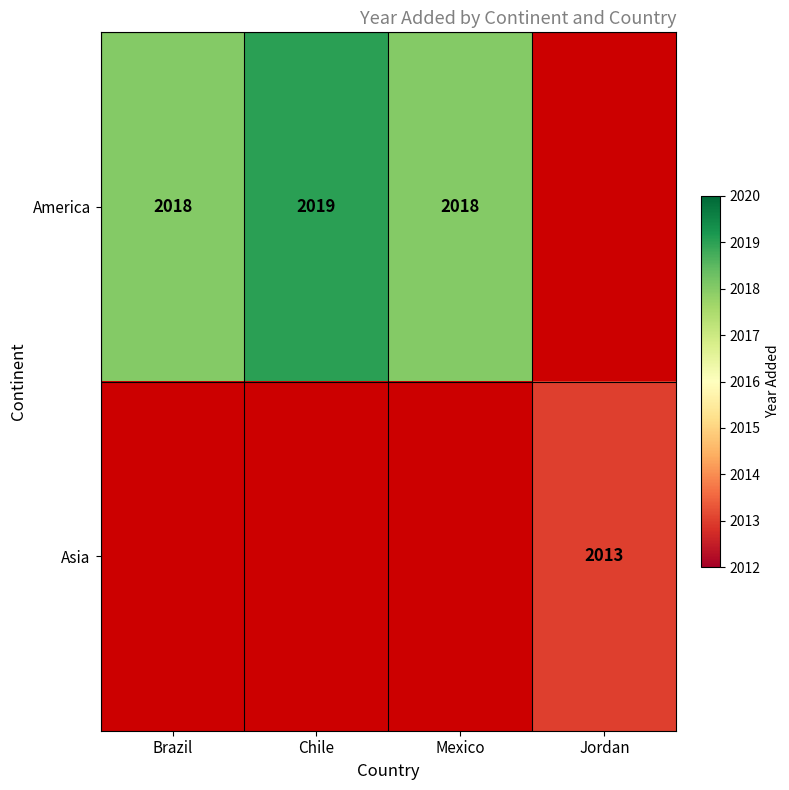

Is it true that America equals 3500 at Mexico?

False